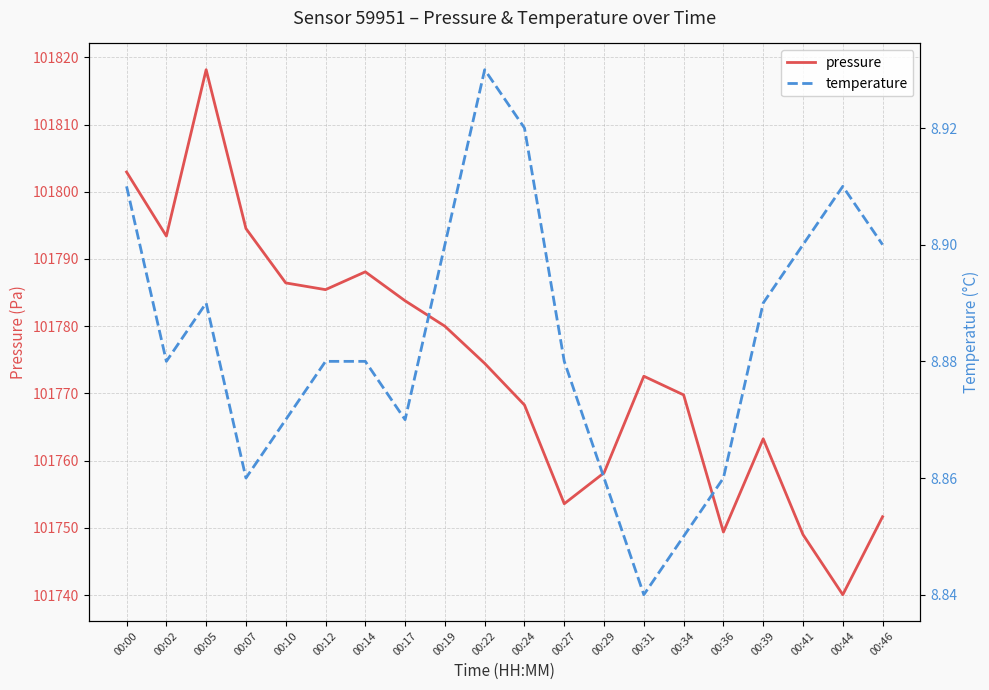

Which series has the largest total across all categories?

pressure